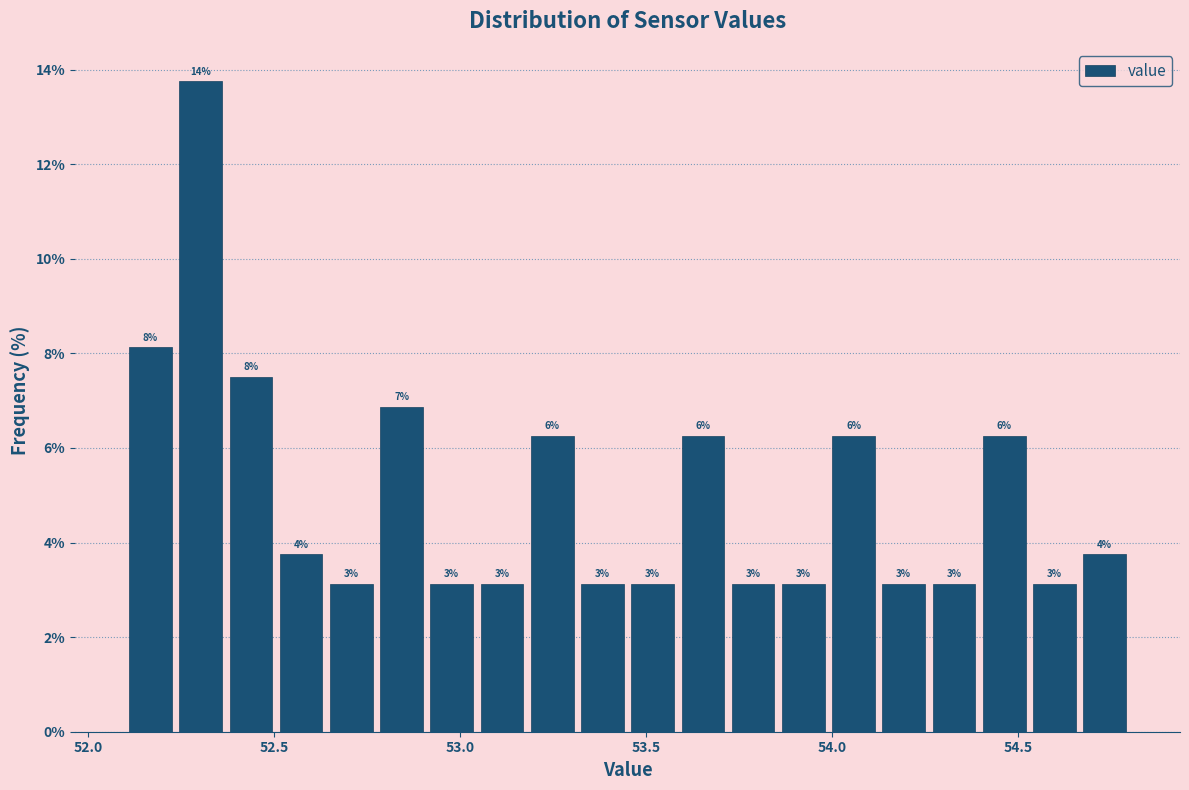

Read against the x-axis, roughly where is the centre of the tallest bar?

52.30